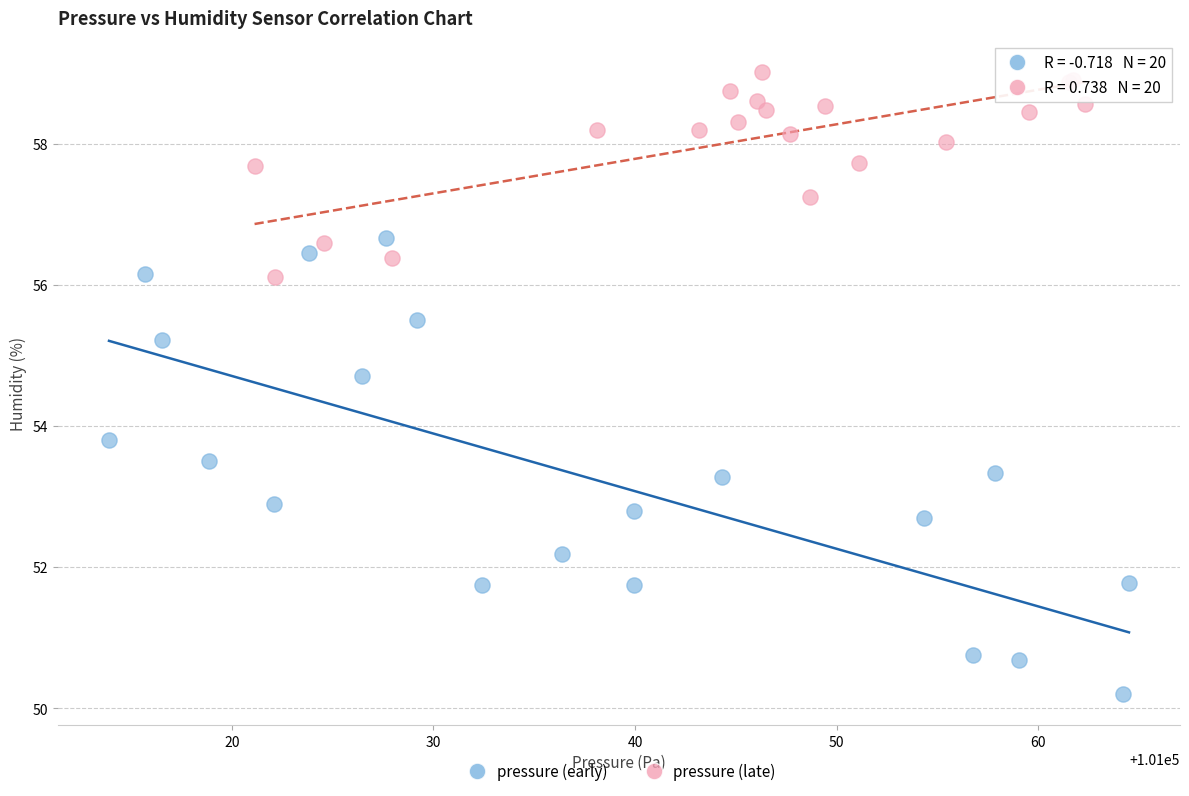

Which series contains the highest Y value?

pressure (late)